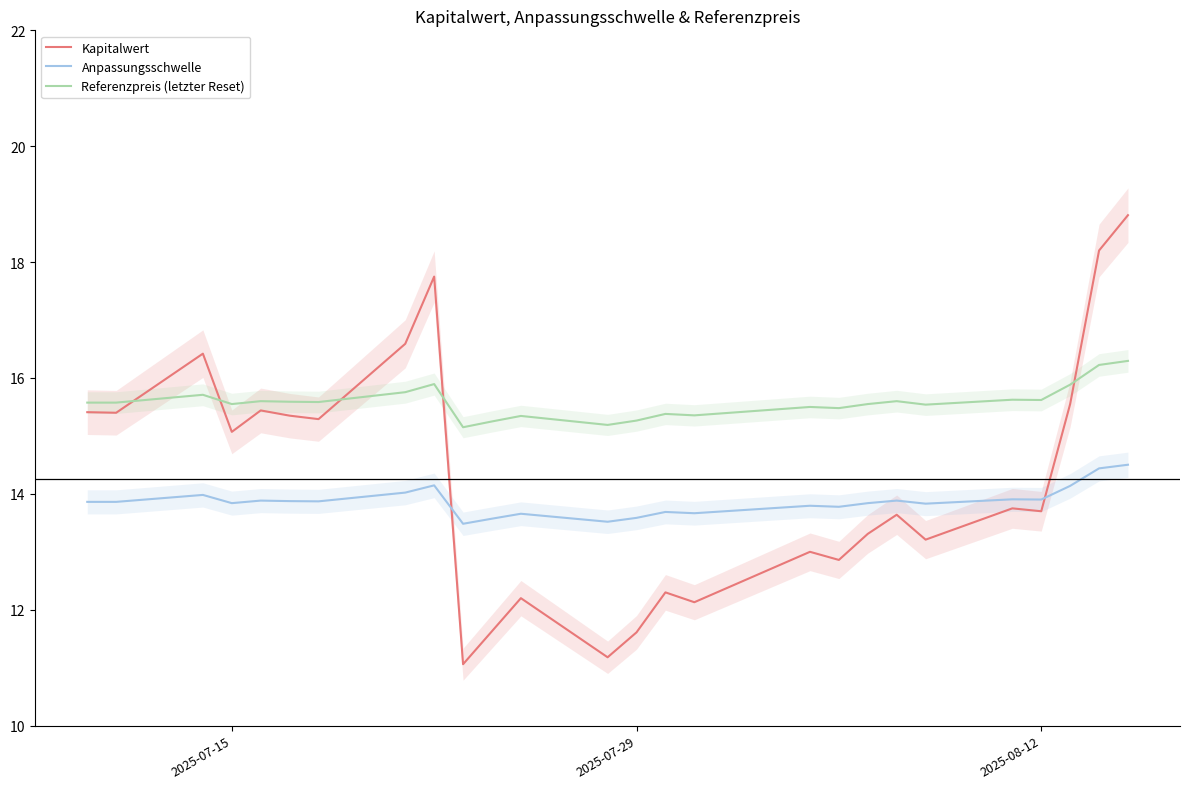

What is the difference between the second highest and minimum values in the Referenzpreis (letzter Reset) series?

1.1